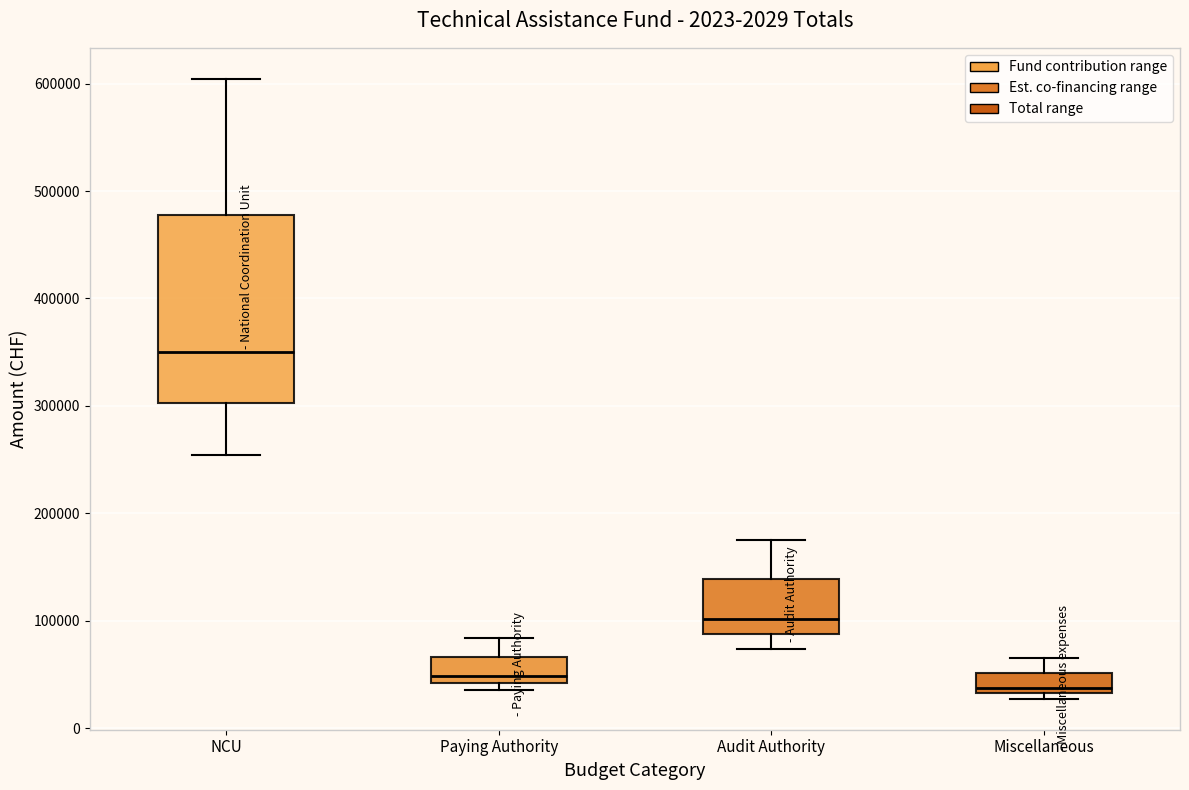

Which box's median line is the highest?

NCU